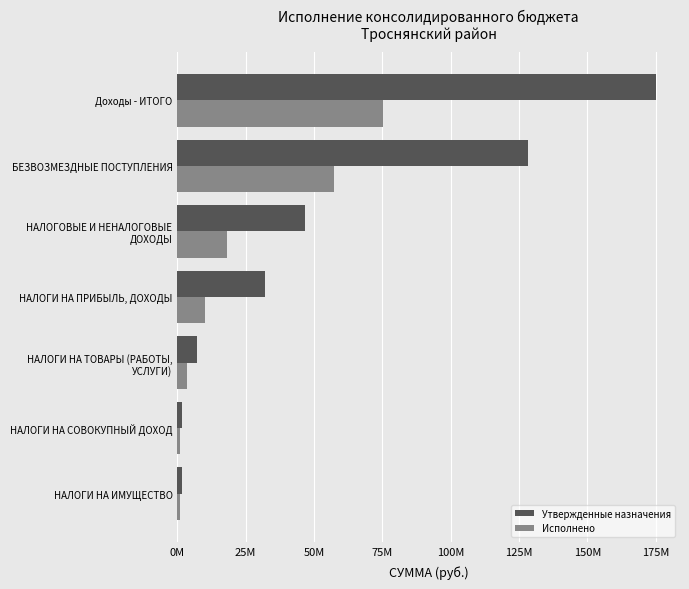

Which series has the widest spread of values?

Утвержденные назначения